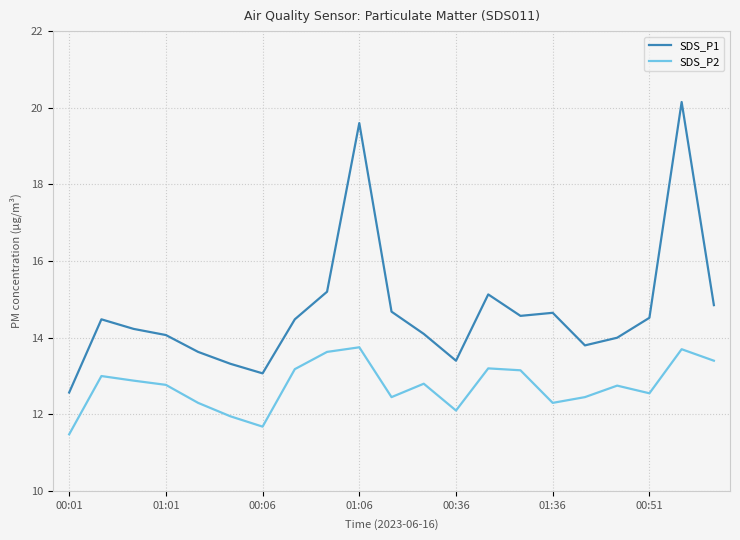

List the series in order of their peak value, highest first.

SDS_P1, SDS_P2